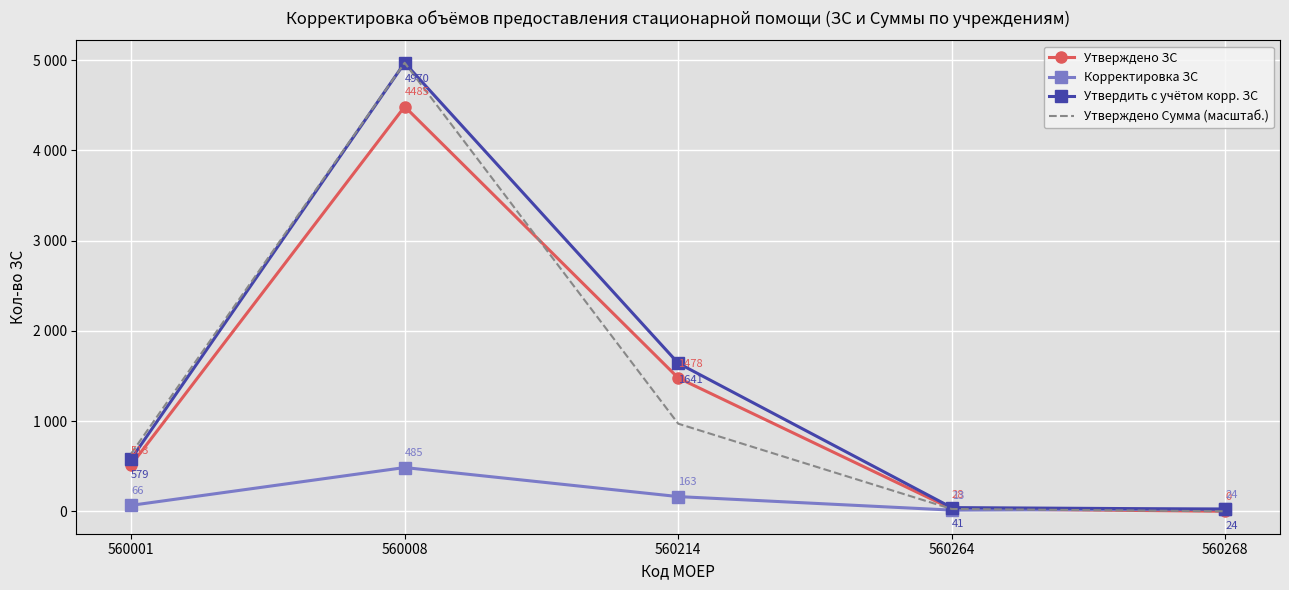

What is the value of the Утверждено ЗС point at the 3rd from the left?

1478.0